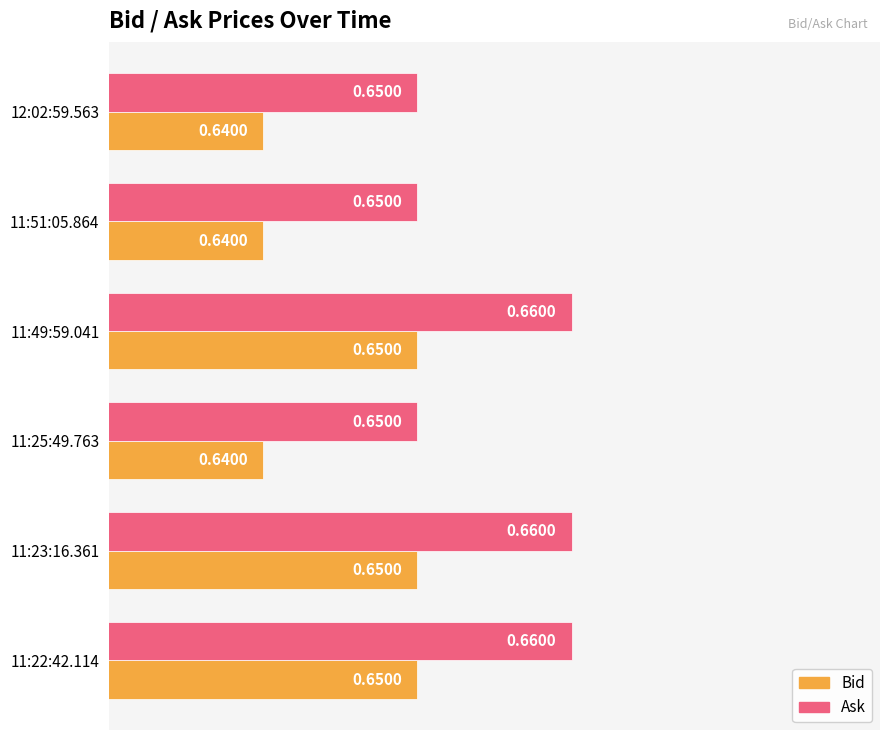

Rank the series by their average value, from highest to lowest.

Ask, Bid